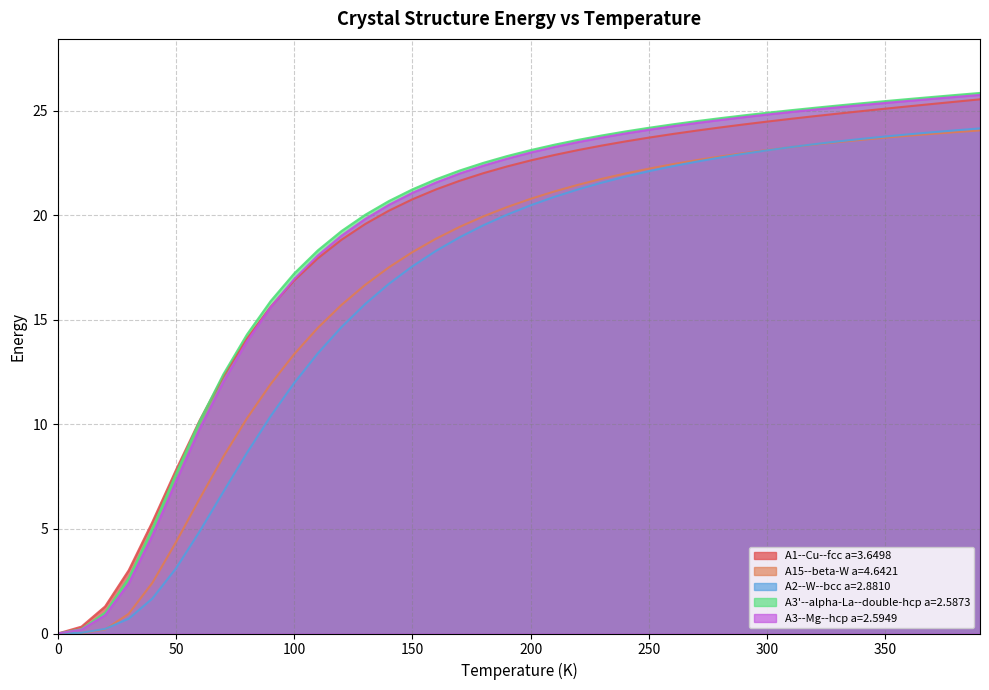

What is the greatest value displayed?

25.8